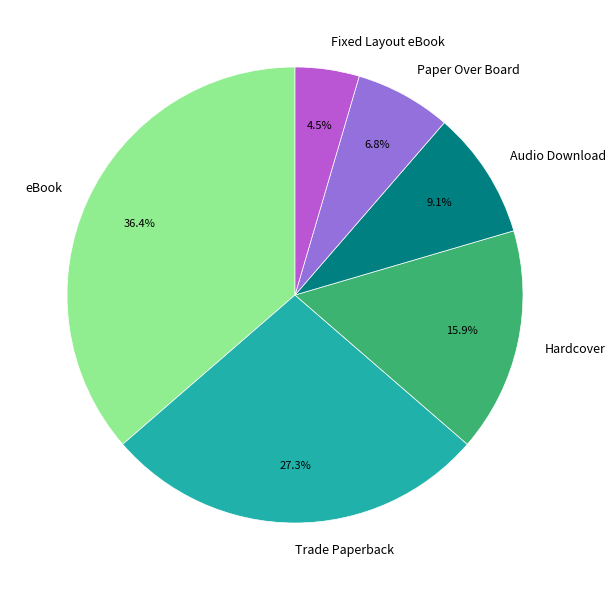

How many slices are in this pie chart?

6